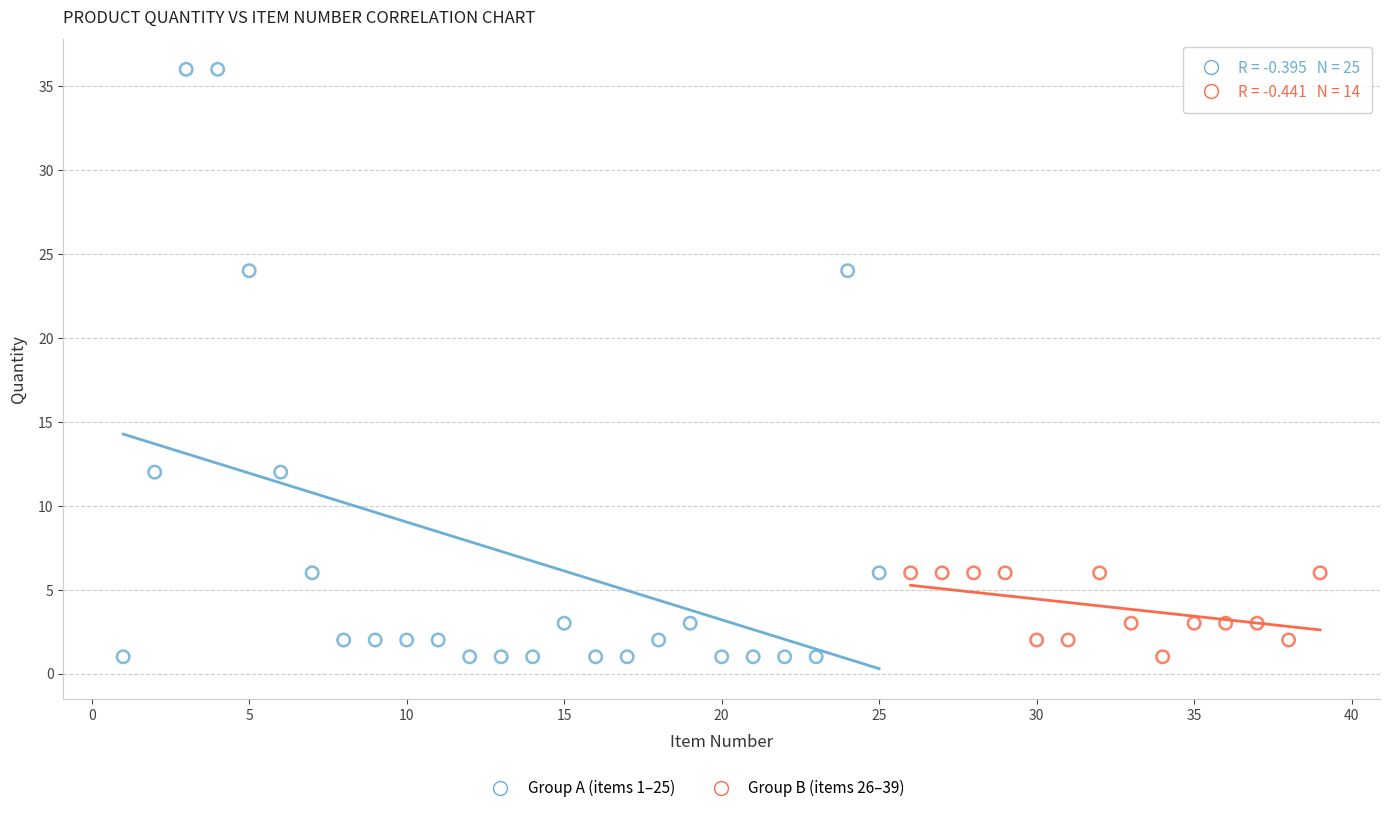

Which series has the largest Y range (max minus min)?

Group A (items 1–25)